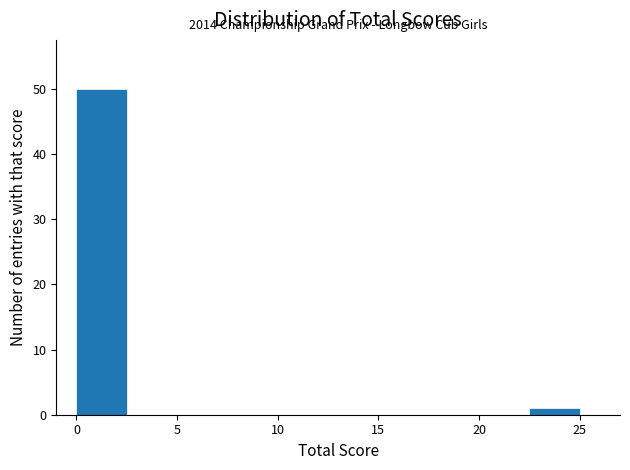

Which range on the x-axis has the tallest bar?

0.0 to 2.5